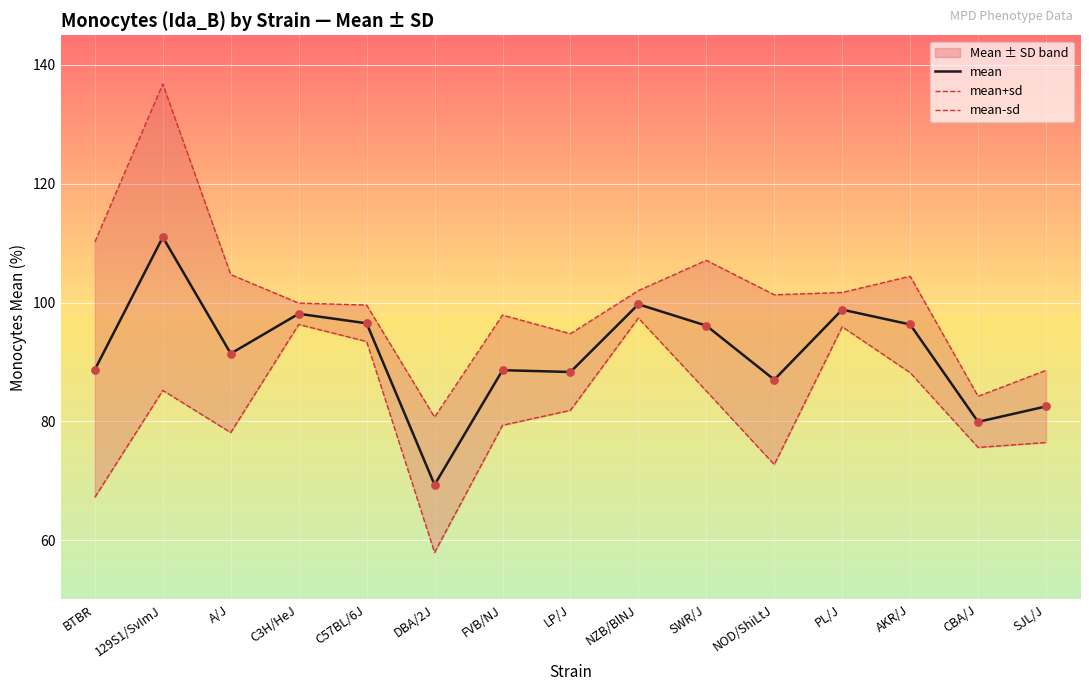

Which series contains the highest Y value?

mean+sd